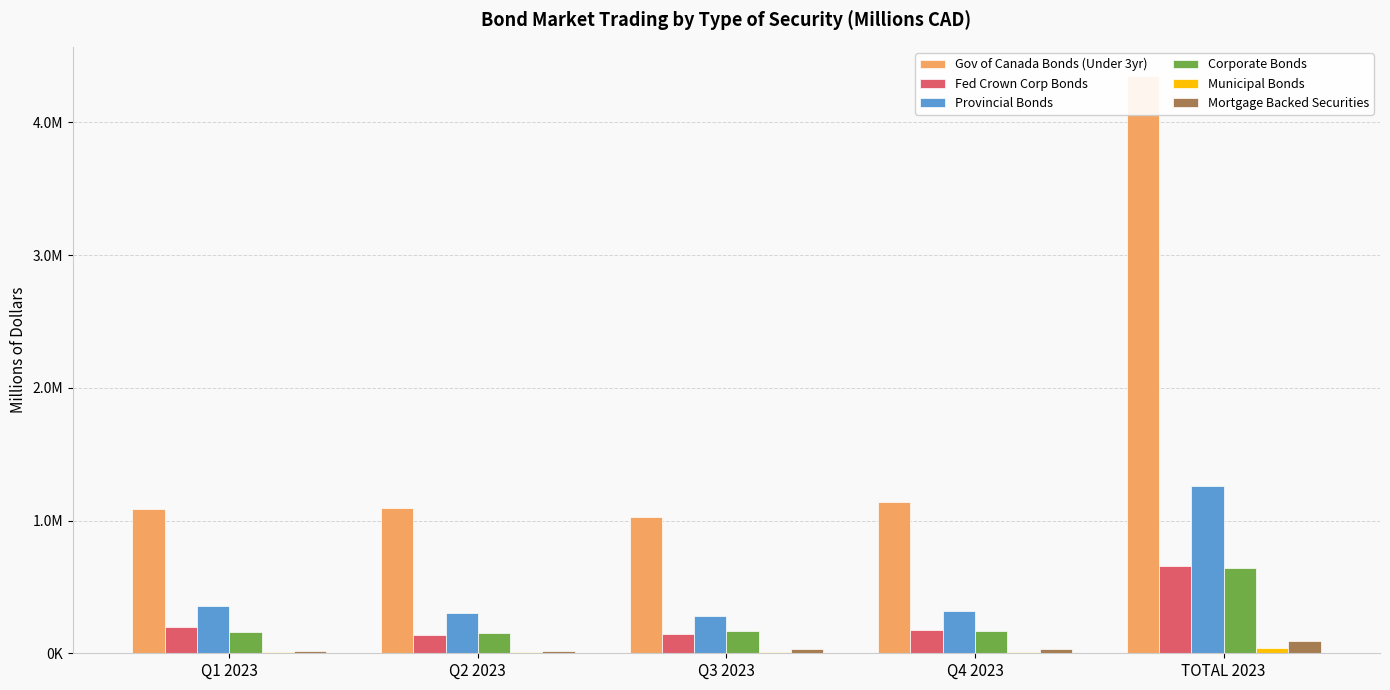

Where is Mortgage Backed Securities nearest to the value 52627?

Q4 2023